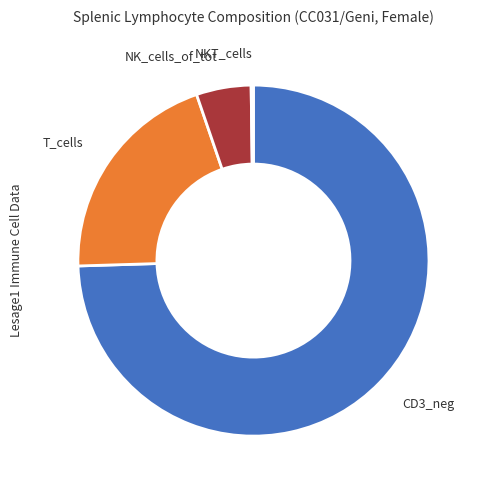

Combined, do CD3_neg and T_cells account for over 50%?

Yes